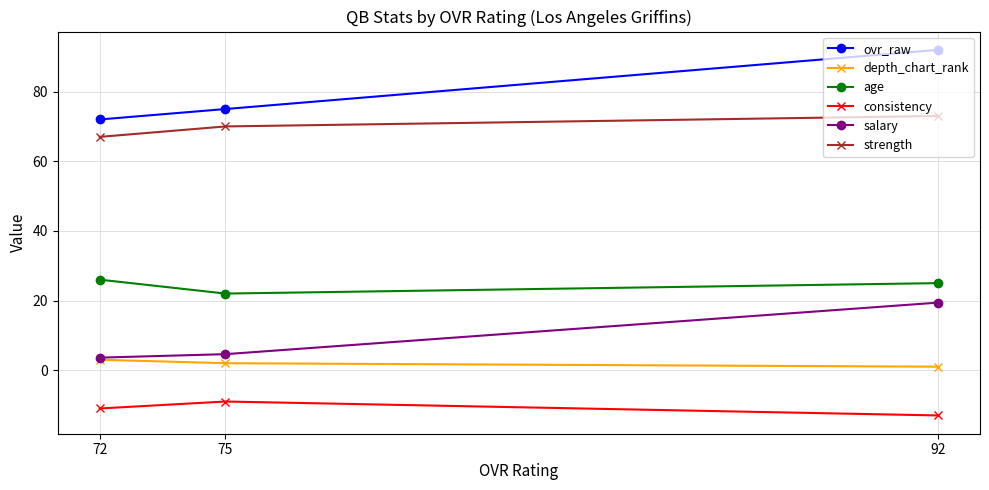

What is the difference between the maximum and second lowest values in the ovr_raw series?

17.0